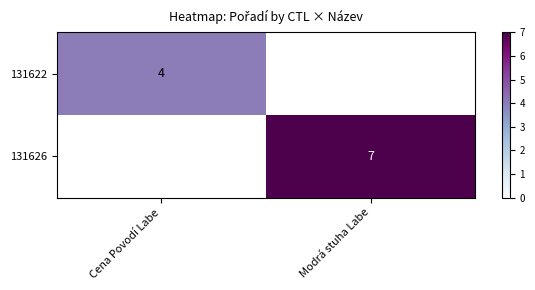

At how many categories does at least one series exceed 4?

1